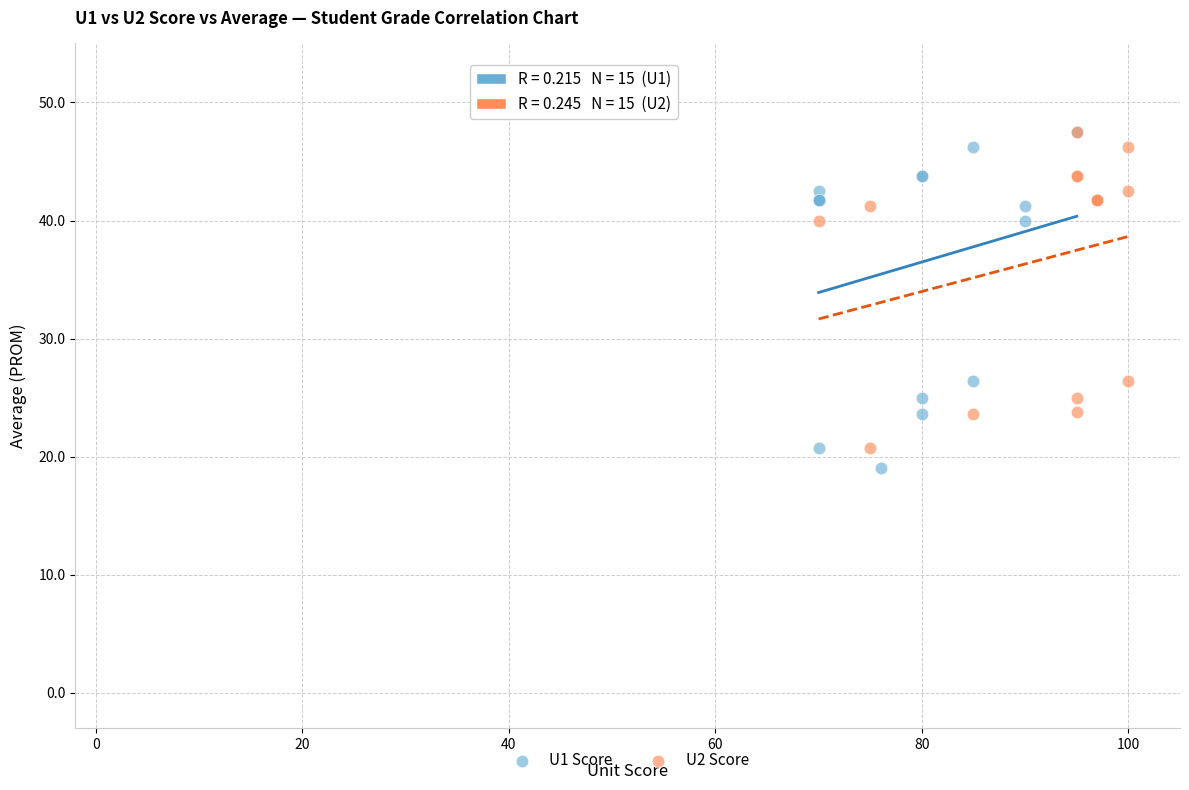

Which series has the largest Y range (max minus min)?

U1 Score